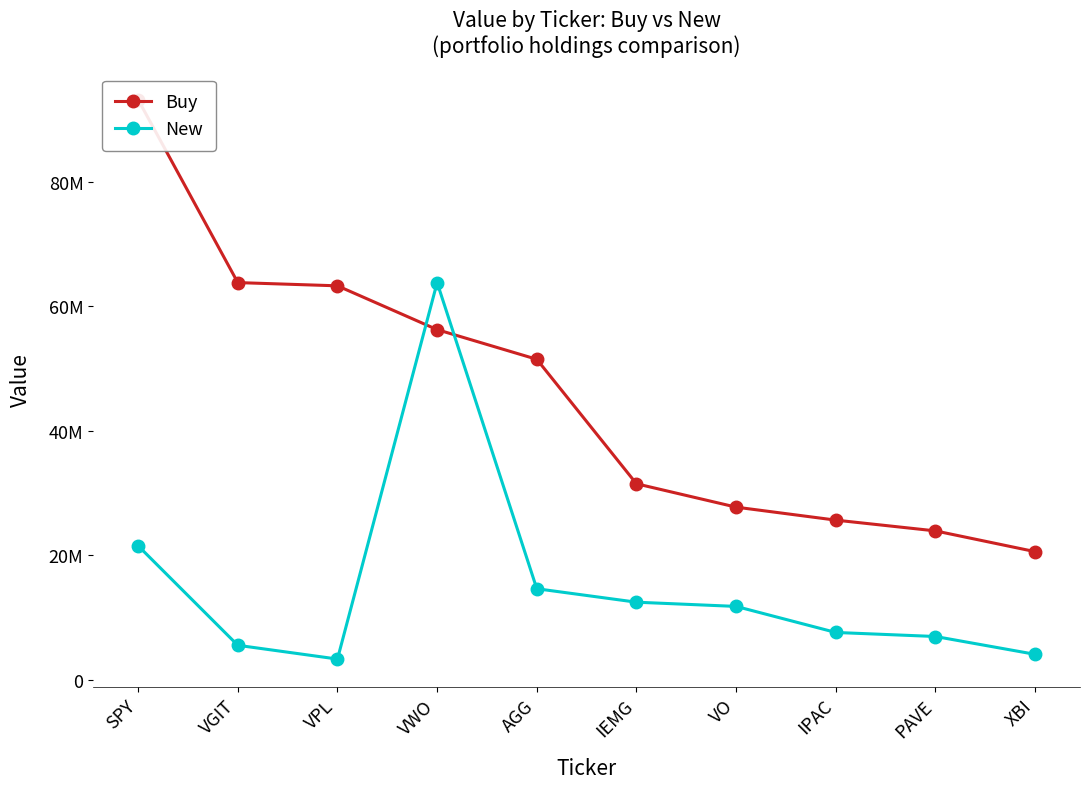

What is the label of the 9th point from the right?

VGIT